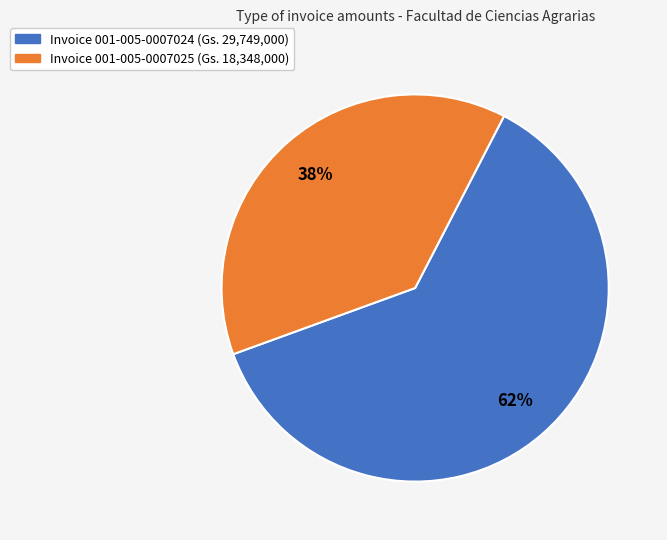

To the nearest percent, what is the average slice percentage?

50%